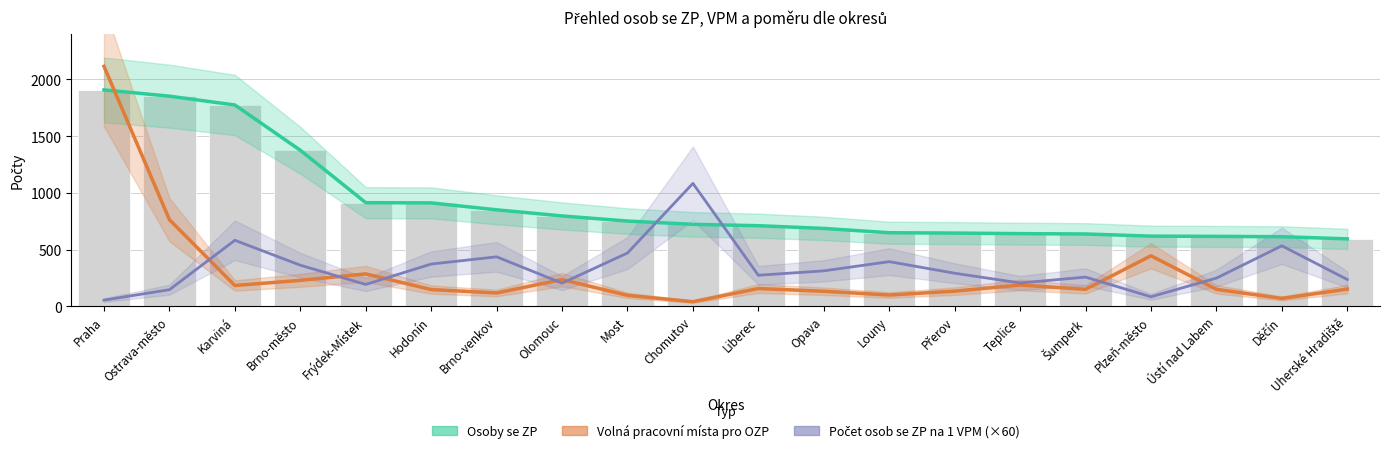

At which category does the chart reach its minimum across all series?

Chomutov